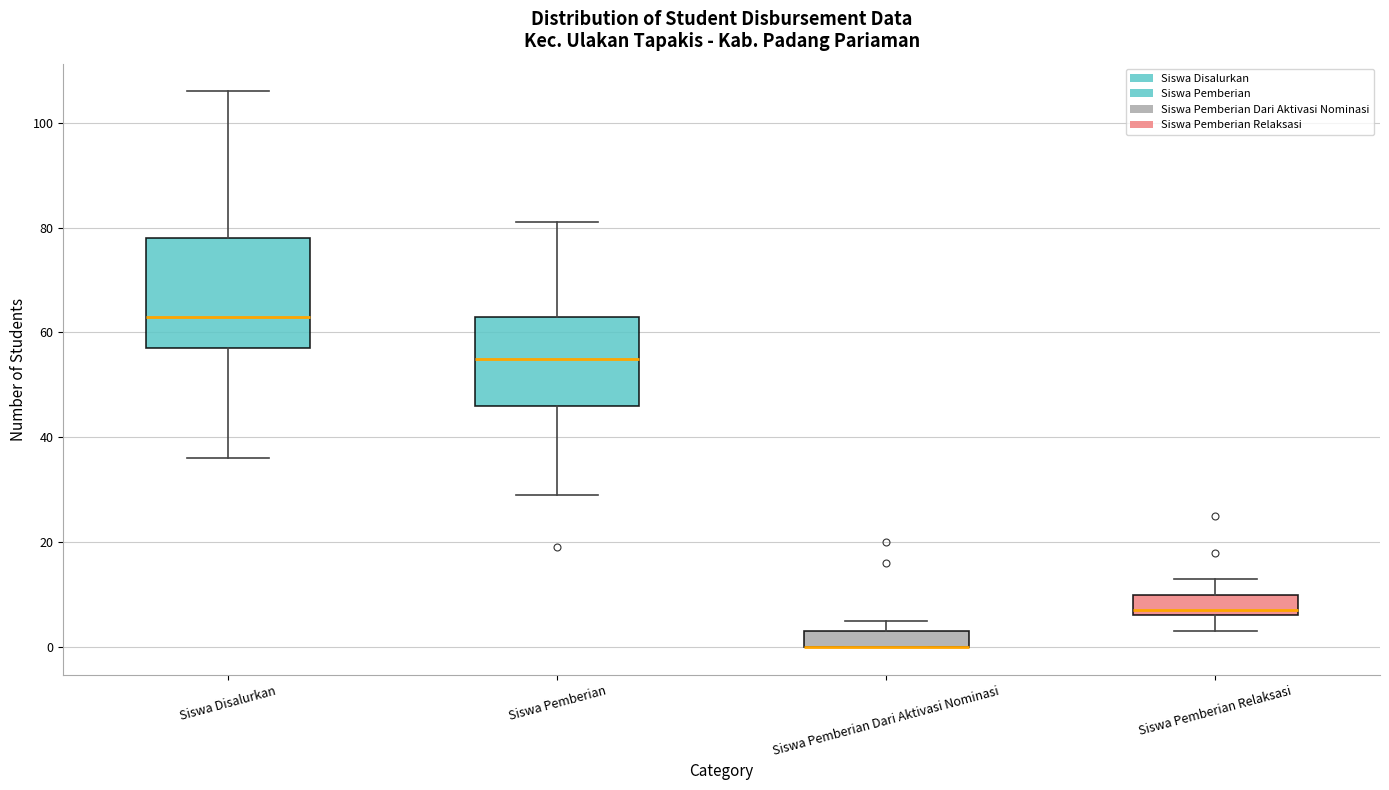

Where is the upper edge of the box for Siswa Pemberian Relaksasi on the y-axis? The values are not printed on the chart, so give them approximately, as read against the axis.

10